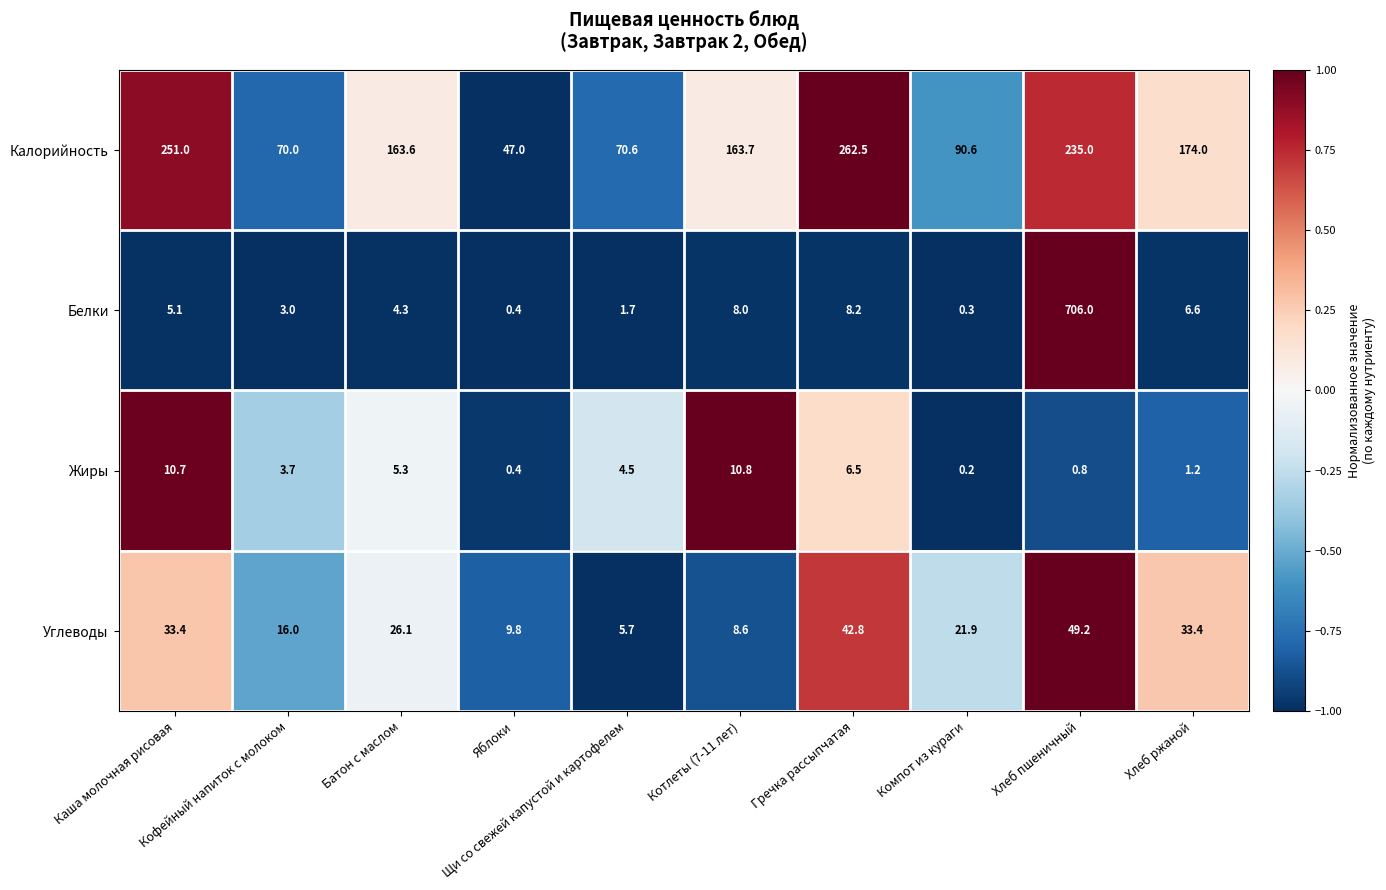

List the series in order of their peak value, highest first.

Белки, Калорийность, Углеводы, Жиры